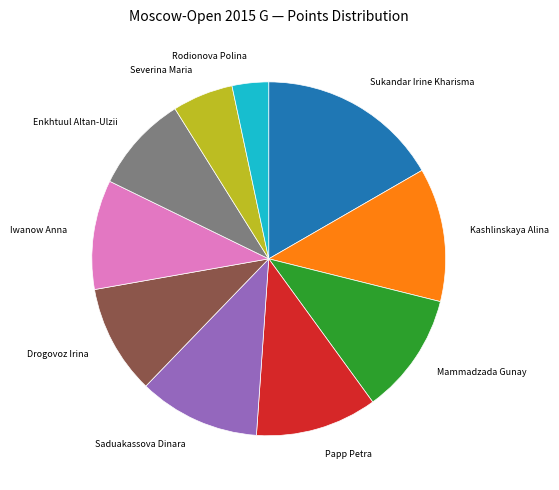

How many segments does this pie chart have?

10